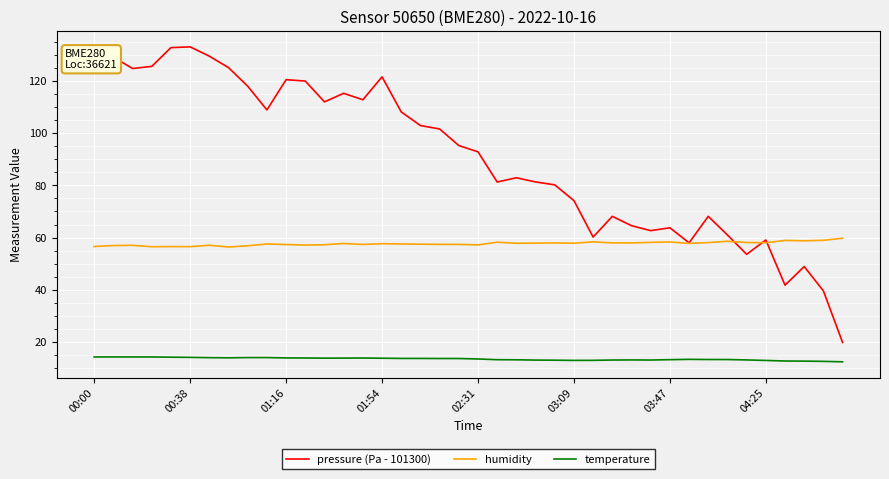

Which series has the largest total across all categories?

pressure (Pa - 101300)